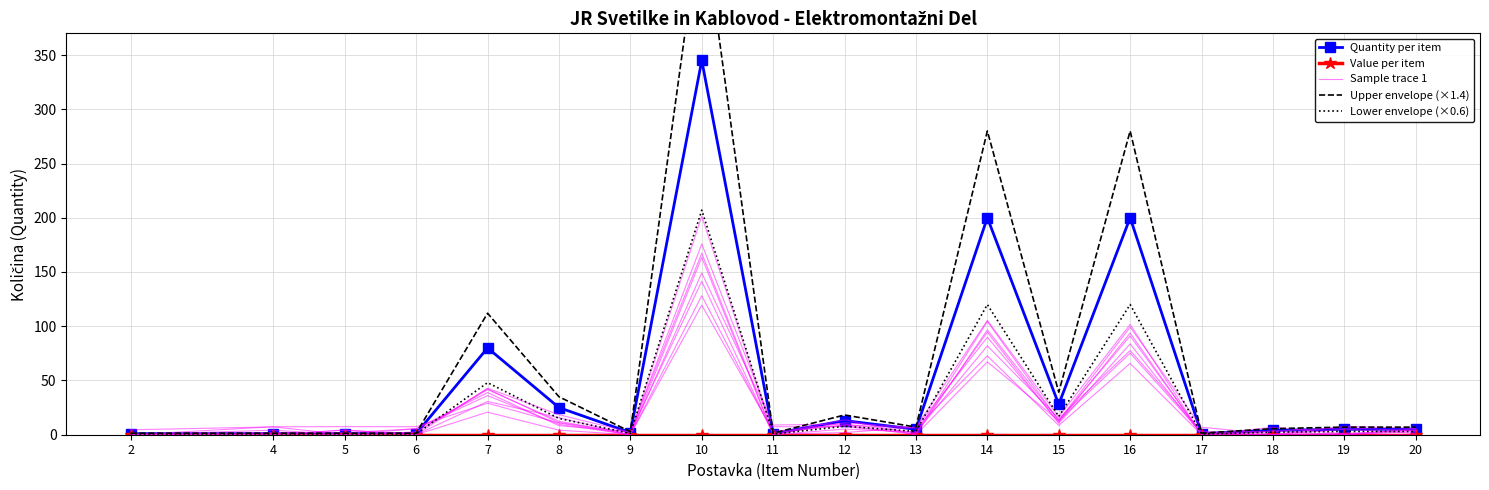

Which has a higher value, 14 or 5?

14